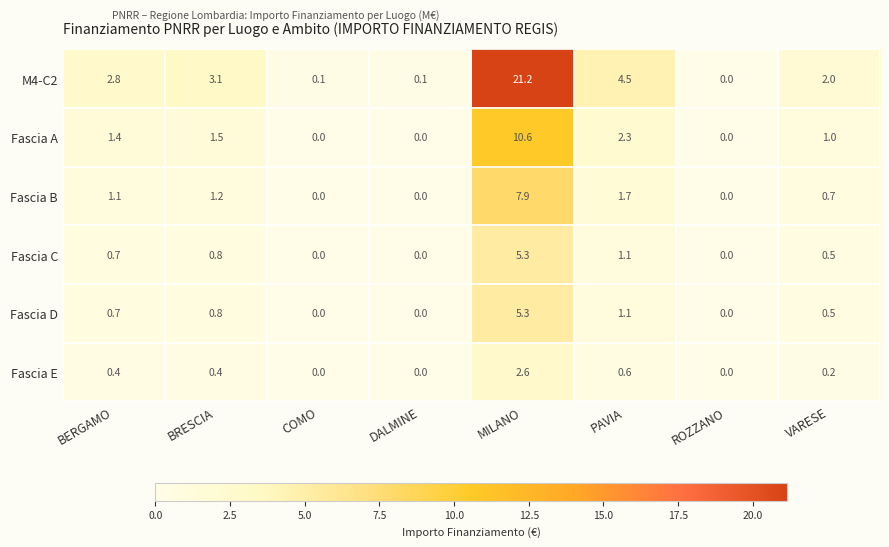

What is the total value across all series at ROZZANO?

0.0